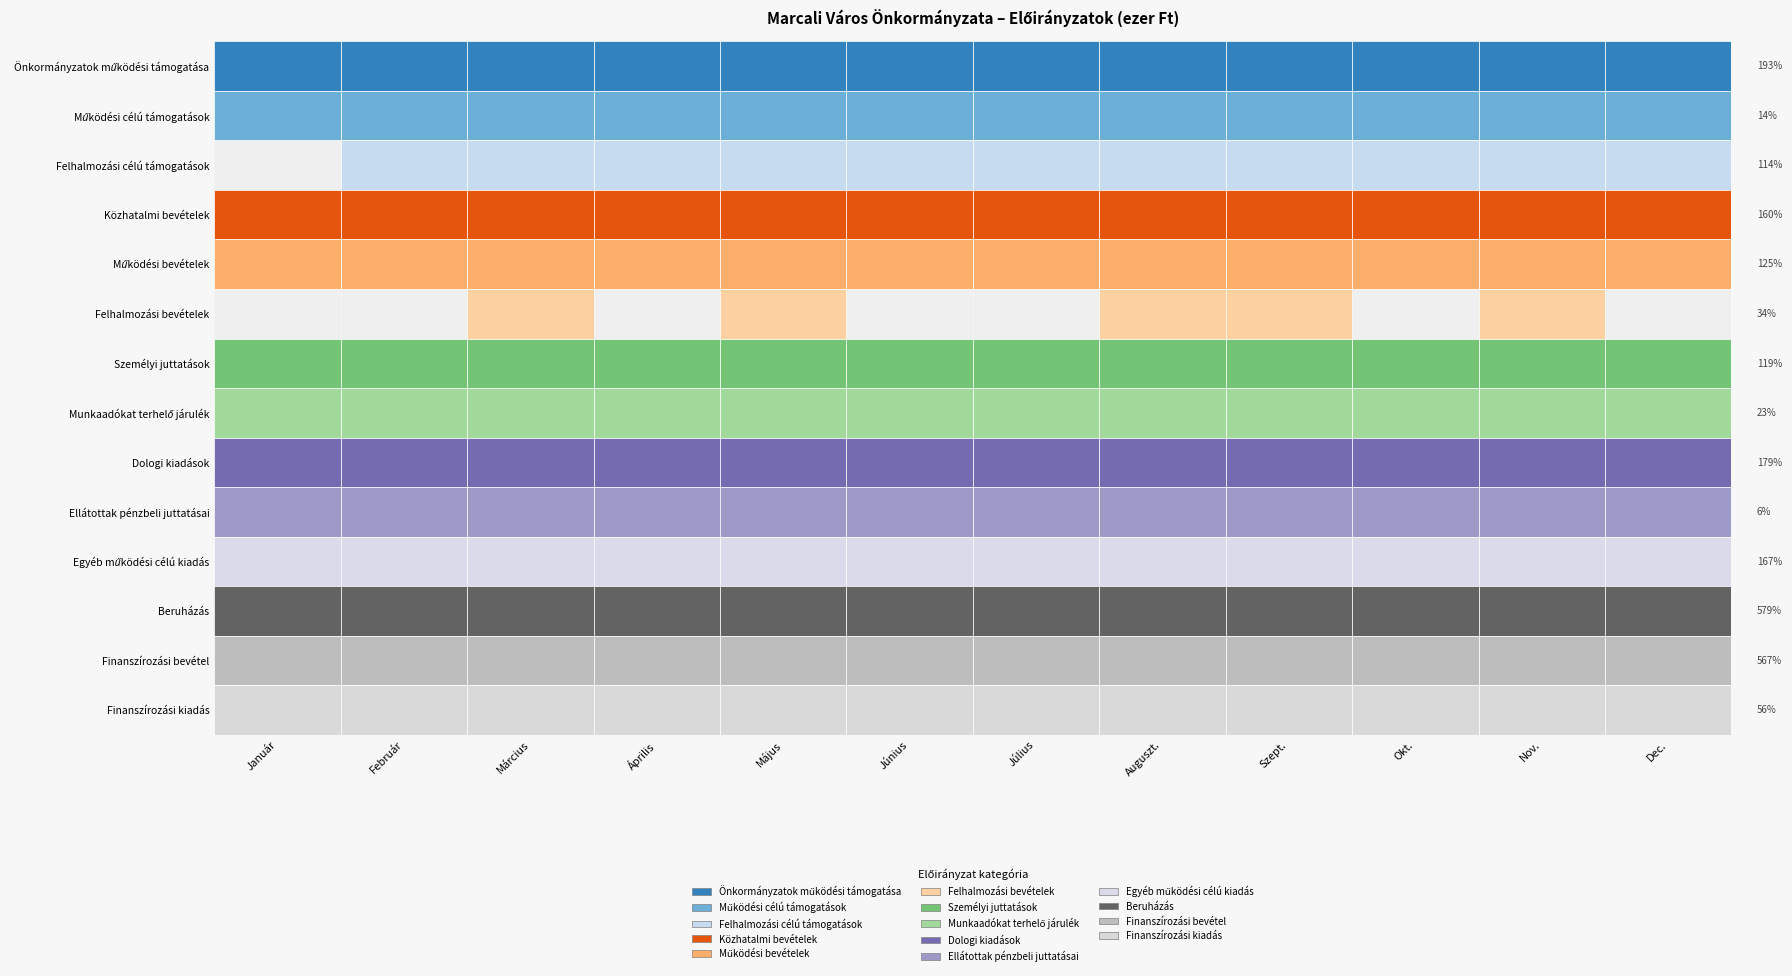

What value does the Finanszírozási kiadás series have at Július?

23000